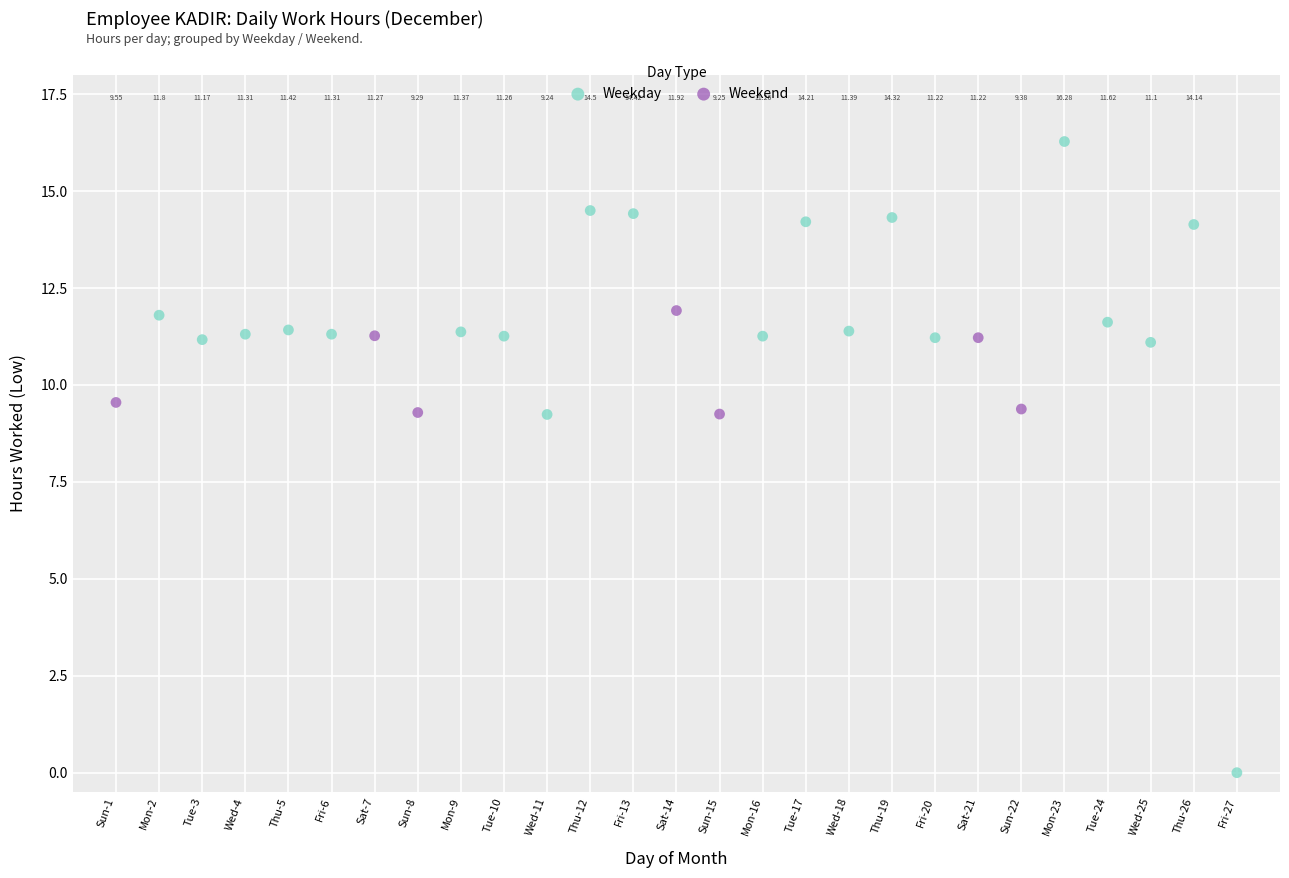

Which series has the largest Y range (max minus min)?

Weekday